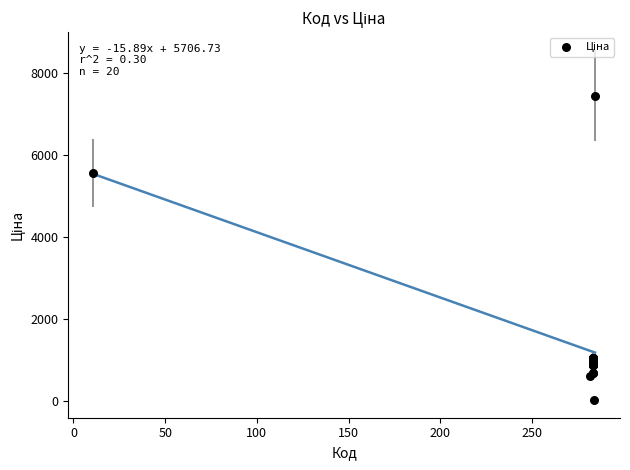

What Y value in the scatter plot is closest to 3738?

5560.3